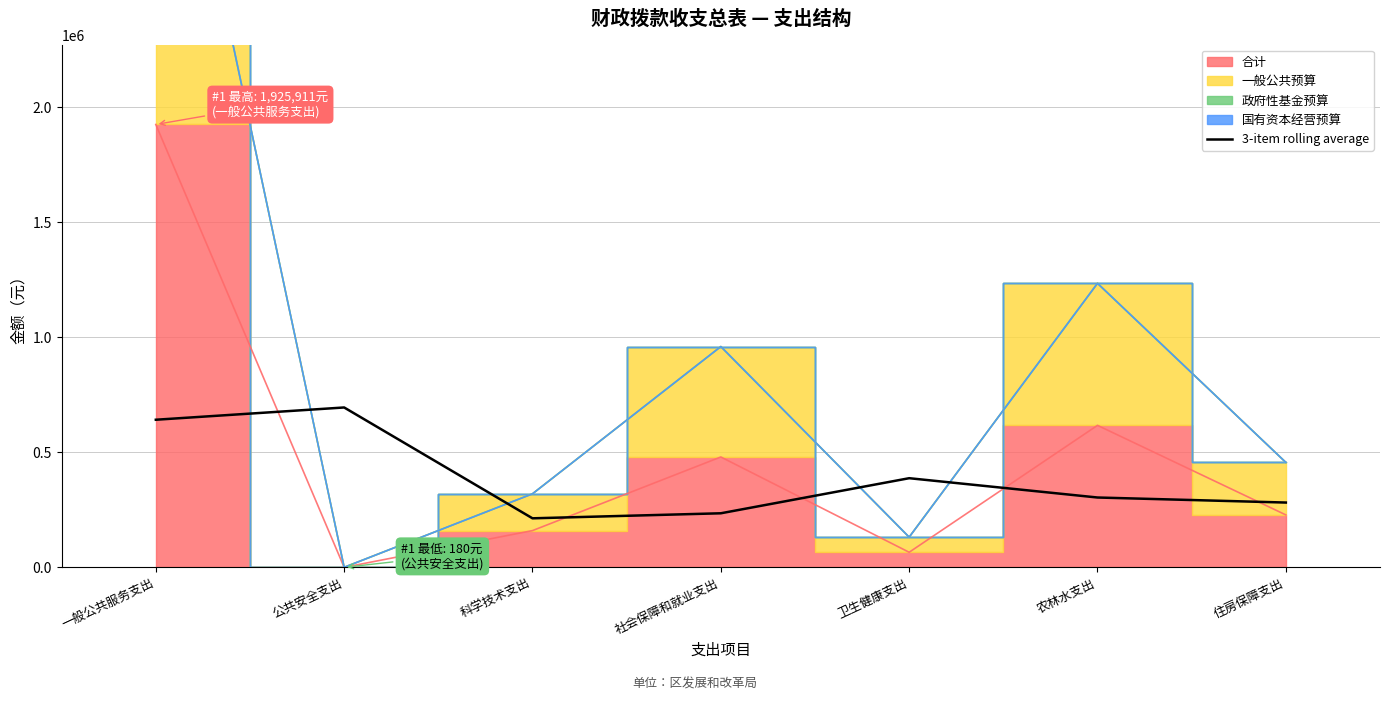

True or false: 3-item rolling average has a value of 840277.2 at 一般公共服务支出.

False